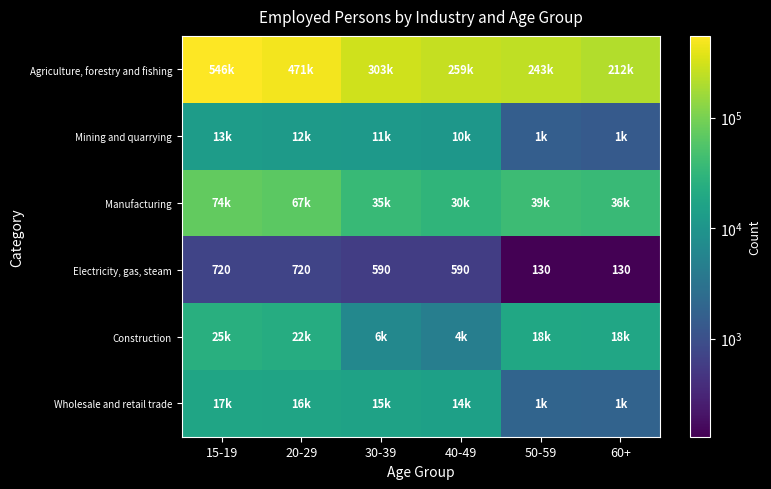

What is the sum of the Electricity, gas, steam values at 20-29 and 15-19?

1440